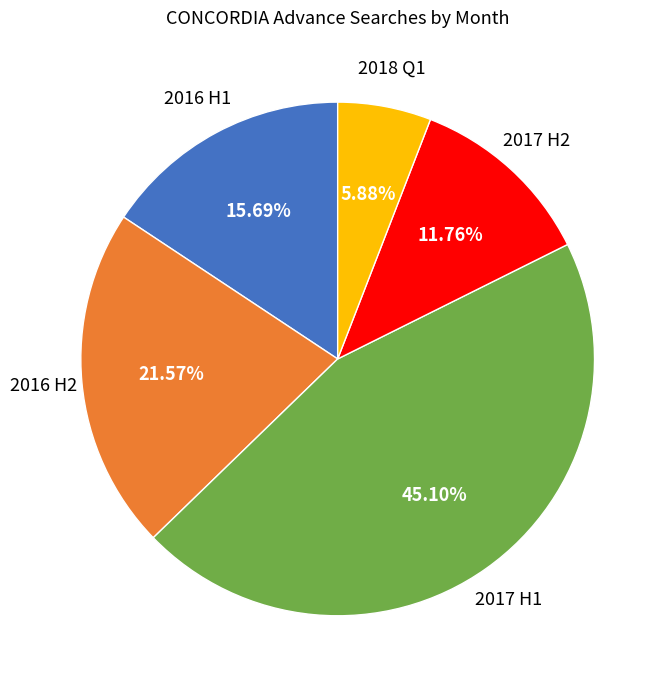

Is there any slice that represents more than half of the pie?

No